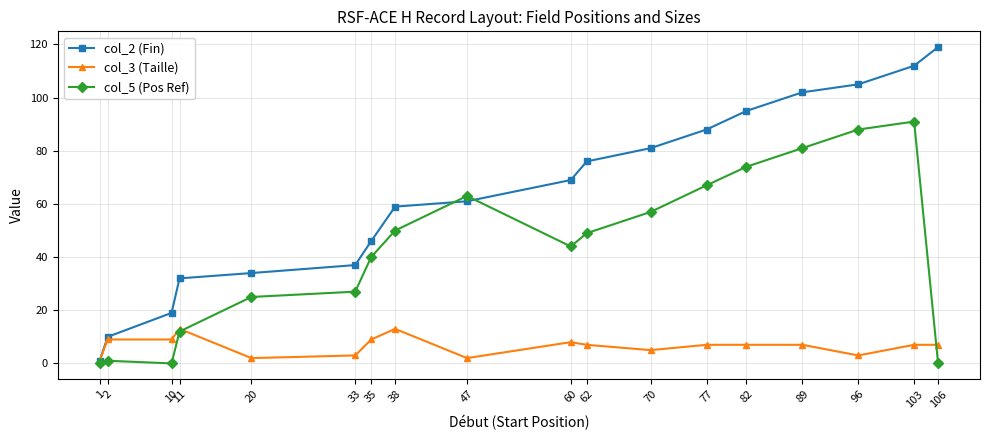

How many values in the col_2 (Fin) series are below 69?

9